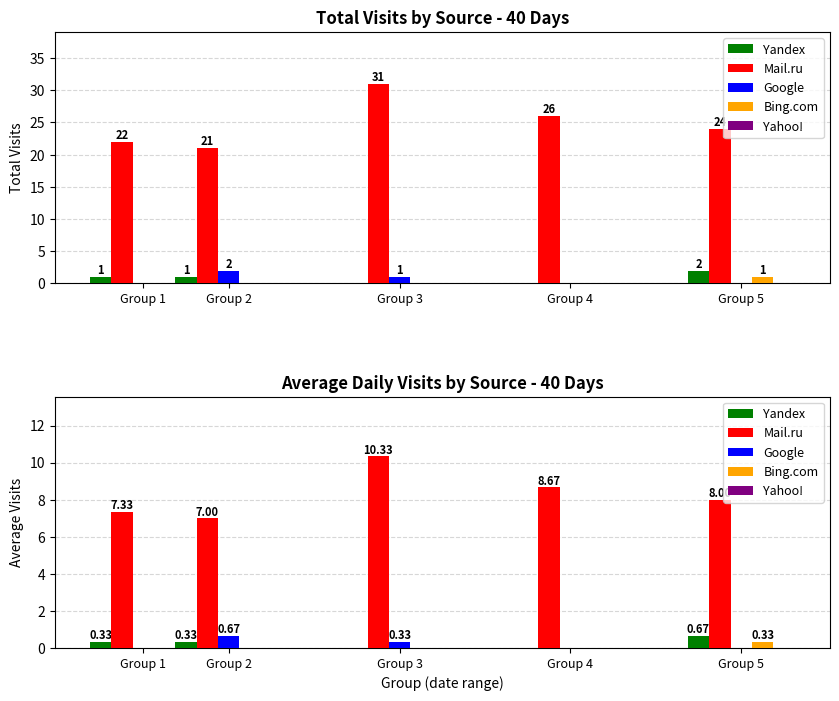

At which label is Yandex closest to 0?

Group 3